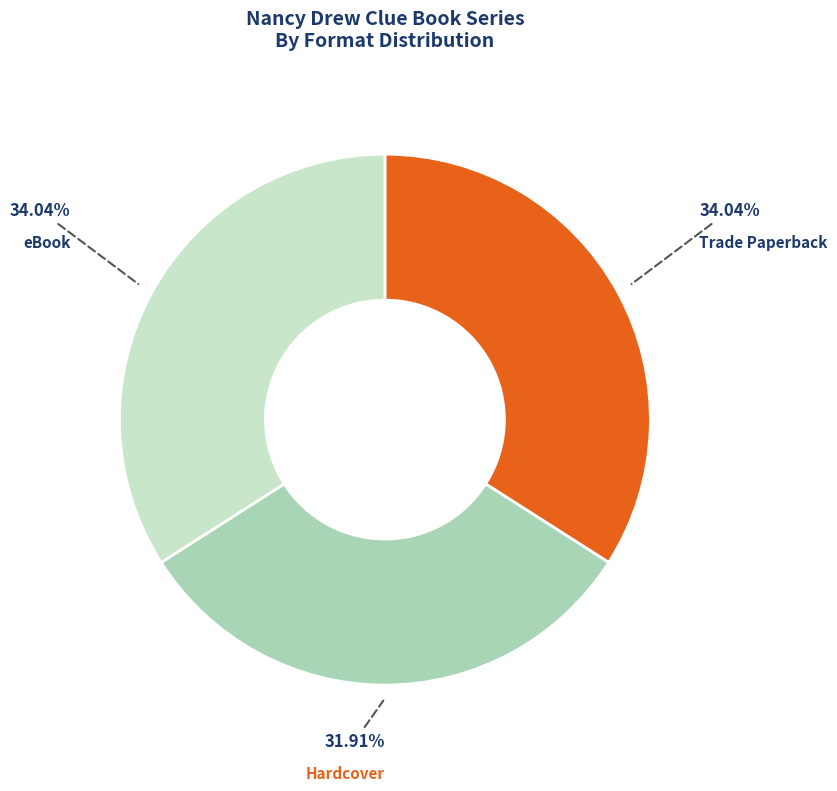

To the nearest percent, what percentage of the pie is Hardcover?

32%